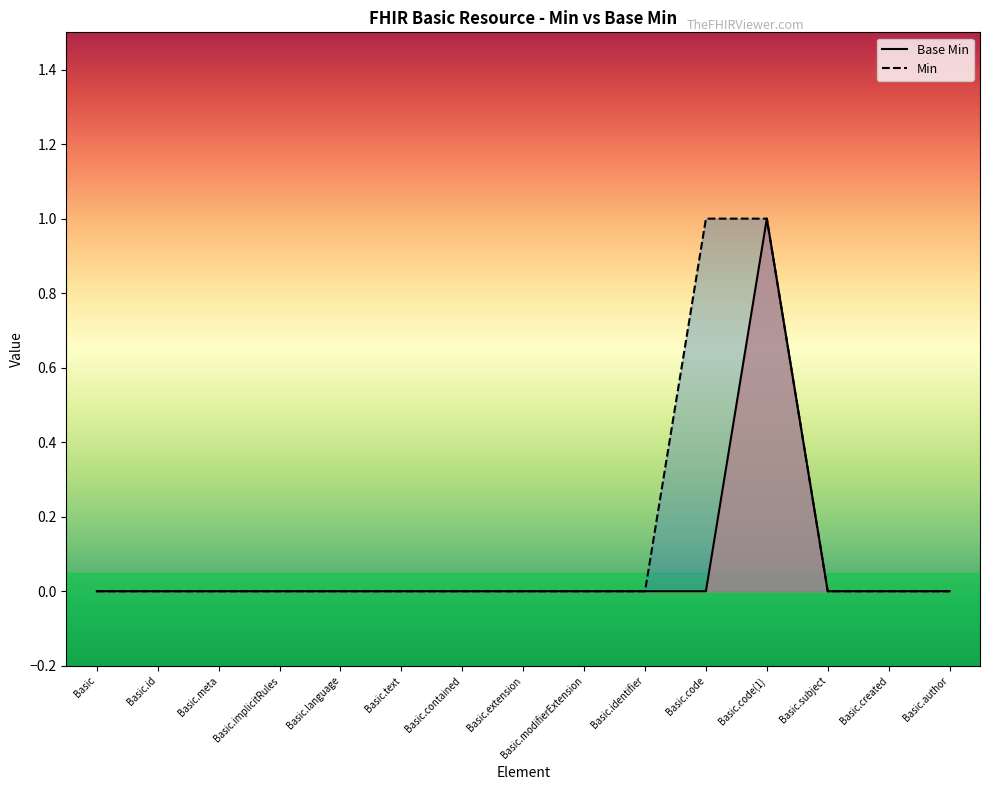

Reading left to right, transcribe all the data shown in this chart.

Basic=0	Basic.id=0	Basic.meta=0	Basic.implicitRules=0	Basic.language=0	Basic.text=0	Basic.contained=0	Basic.extension=0	Basic.modifierExtension=0	Basic.identifier=0	Basic.code=0	Basic.code(1)=1	Basic.subject=0	Basic.created=0	Basic.author=0